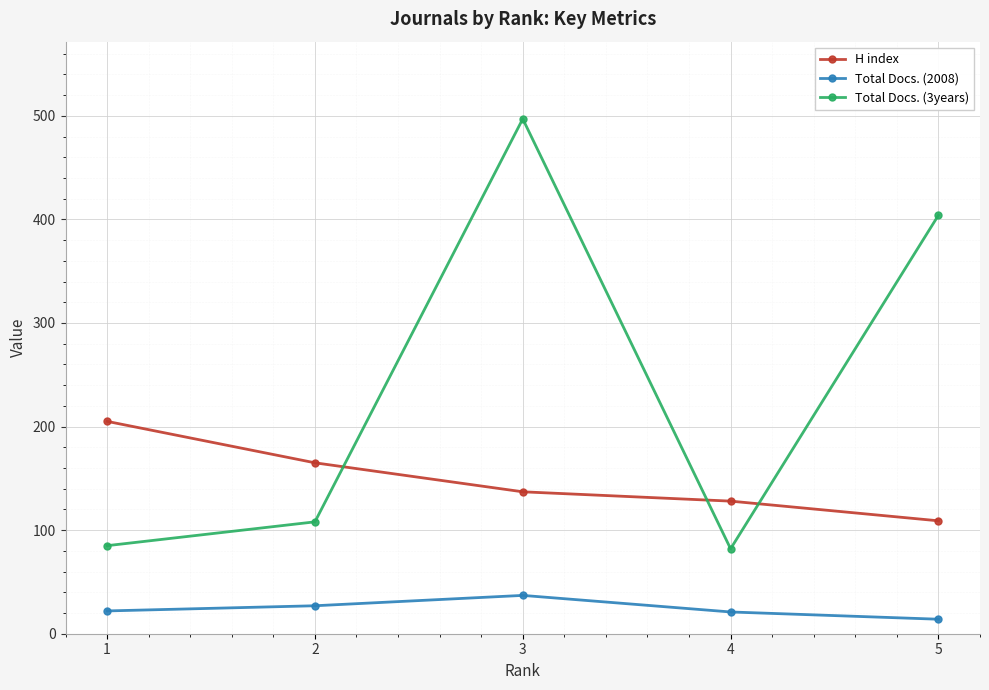

Rank the series by their average value, from highest to lowest.

Total Docs. (3years), H index, Total Docs. (2008)